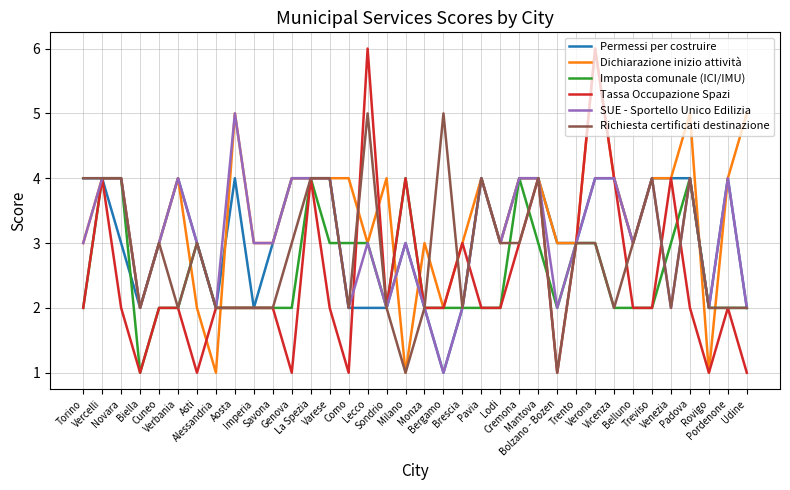

Reading right to left, list all the values displayed in this chart.

Permessi per costruire: 2	4	2	4	4	4	3	4	4	3	3	4	4	3	4	2	1	2	3	2	2	2	4	4	4	3	2	4	2	3	4	3	2	3	4	4
Dichiarazione inizio attività: 5	4	1	5	4	4	3	4	6	3	3	4	4	3	4	3	2	3	1	4	3	4	4	4	4	3	3	5	1	2	4	3	2	4	4	3
Imposta comunale (ICI/IMU): 2	2	2	4	3	2	2	2	3	3	2	3	4	2	2	2	2	2	4	2	3	3	3	4	2	2	2	2	2	3	2	2	1	4	4	2
Tassa Occupazione Spazi: 1	2	1	2	4	2	2	4	6	3	1	4	3	2	2	3	2	2	4	2	6	1	2	4	1	2	2	2	2	1	2	2	1	2	4	2
SUE - Sportello Unico Edilizia: 2	4	2	4	2	4	3	4	4	3	2	4	4	3	4	2	1	2	3	2	3	2	4	4	4	3	3	5	2	3	4	3	2	4	4	3
Richiesta certificati destinazione: 2	2	2	4	2	4	3	2	3	3	1	4	3	3	4	2	5	2	1	2	5	2	4	4	3	2	2	2	2	3	2	3	2	4	4	4